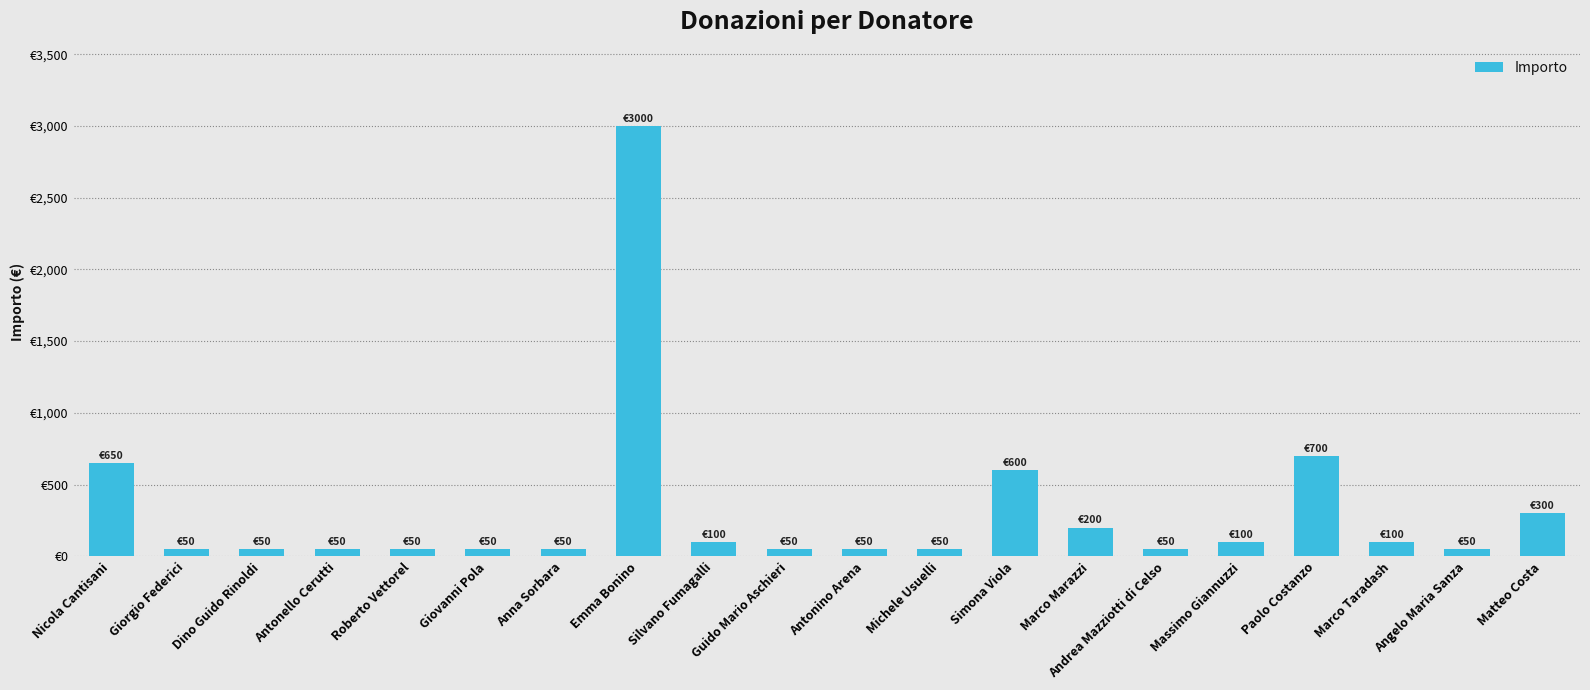

Approximately how many times larger is the value at Anna Sorbara compared to Paolo Costanzo?

0.1